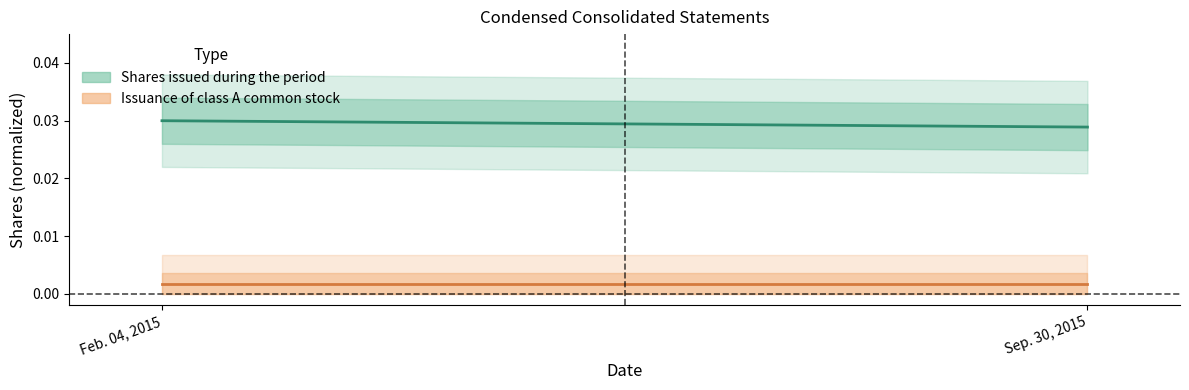

Is it true that Shares issued during the period equals 0.0 at Sep. 30, 2015?

False